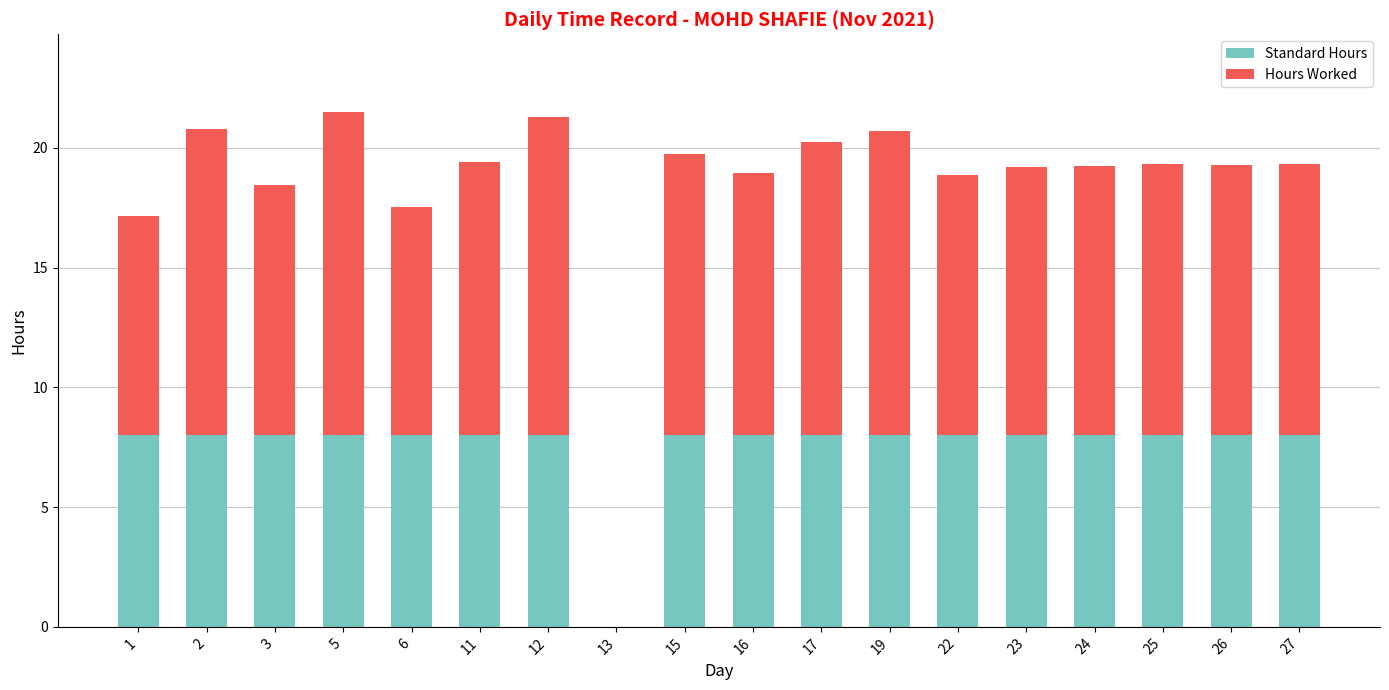

The value of Standard Hours at 6 is 8.0. True or false?

True